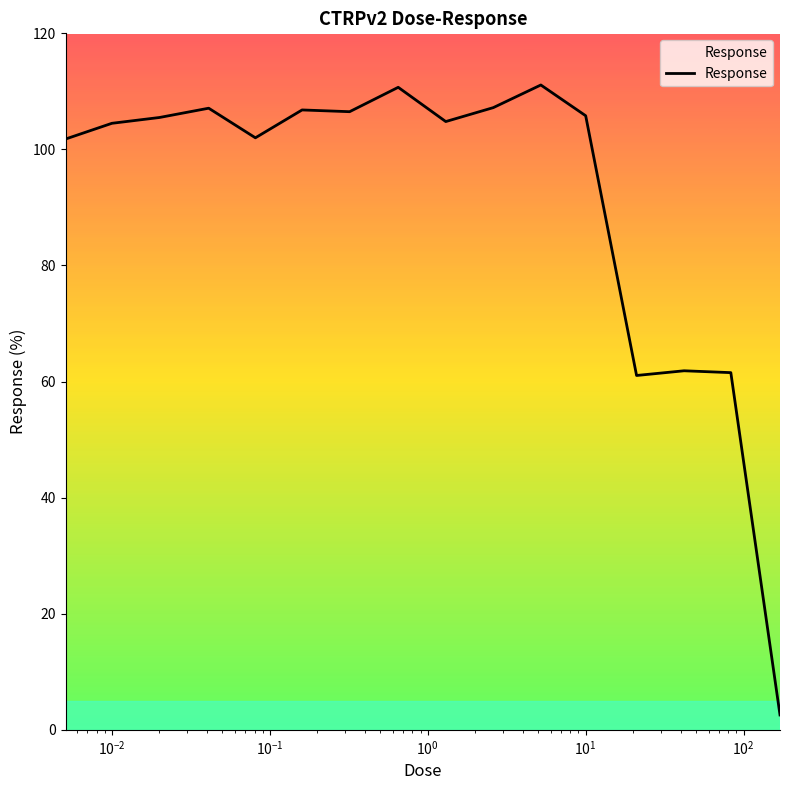

What is the greatest value displayed?

111.1